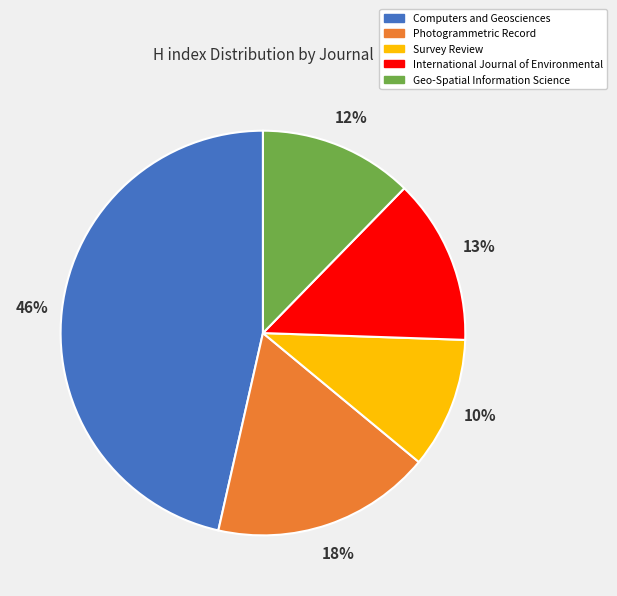

Which category has the biggest portion of the pie?

Computers and Geosciences